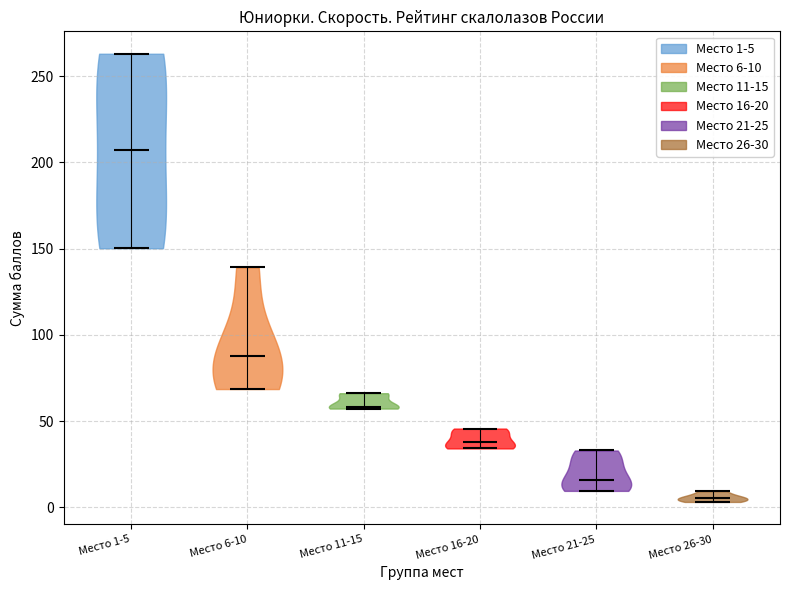

Reading left to right, read every violin against the y-axis: where its median line is, and the lowest and highest points it reaches. The values are not printed on the chart, so give them approximately, as read against the axis.

Место 1-5: median line 205, lowest point 150, highest point 265
Место 6-10: median line 90, lowest point 70, highest point 140
Место 11-15: median line 60, lowest point 55, highest point 65
Место 16-20: median line 40, lowest point 35, highest point 45
Место 21-25: median line 15, lowest point 10, highest point 35
Место 26-30: median line 5, lowest point 5, highest point 10